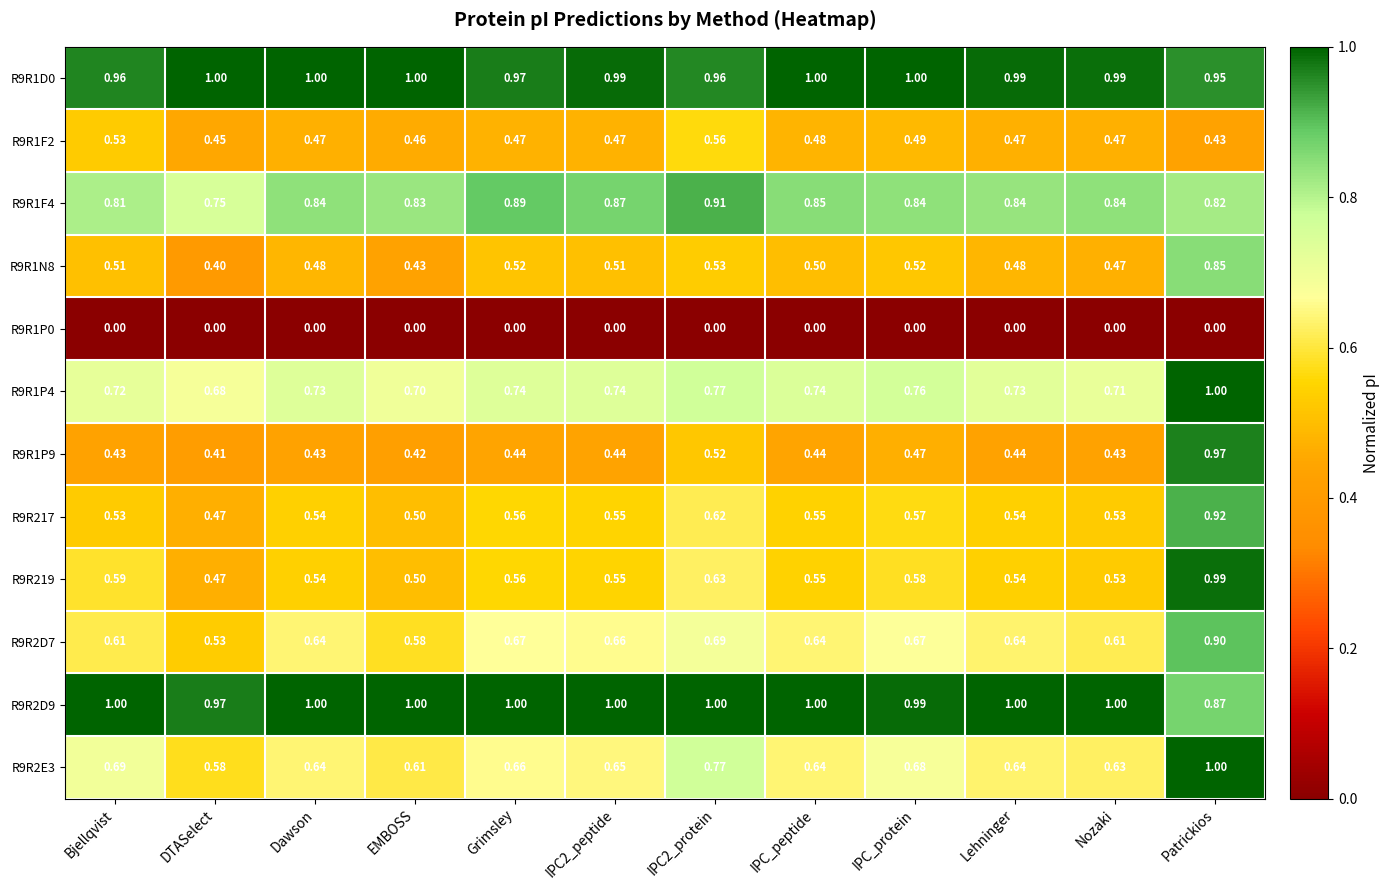

Where is R9R1F2 nearest to the value 0?

Patrickios